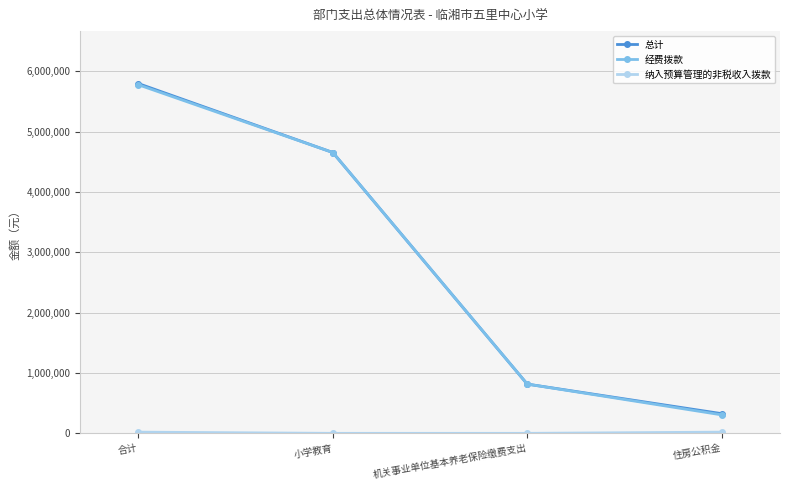

The 经费拨款 series shows 2848230.3 at 合计. True or false?

False